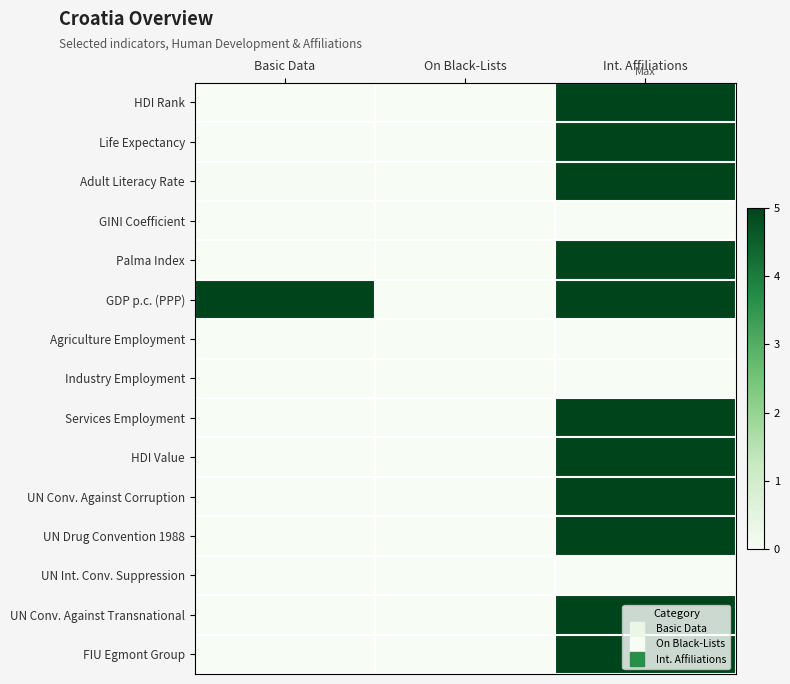

Which category has the lowest value across all series?

On Black-Lists